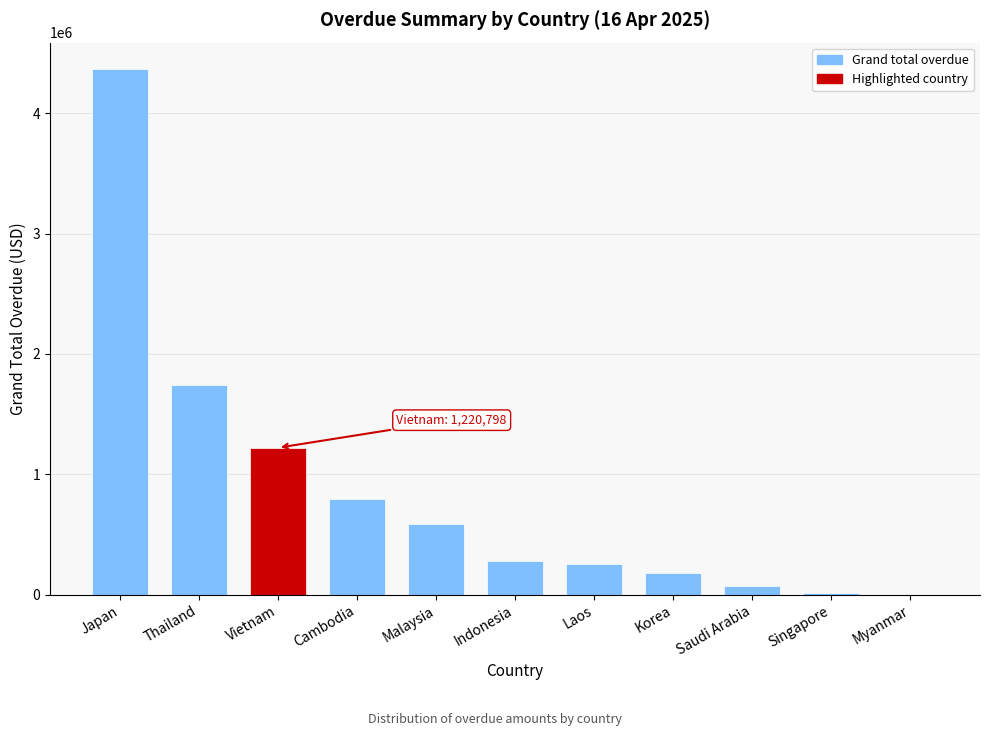

What is the ratio of the value at Vietnam to the value at Thailand?

0.7